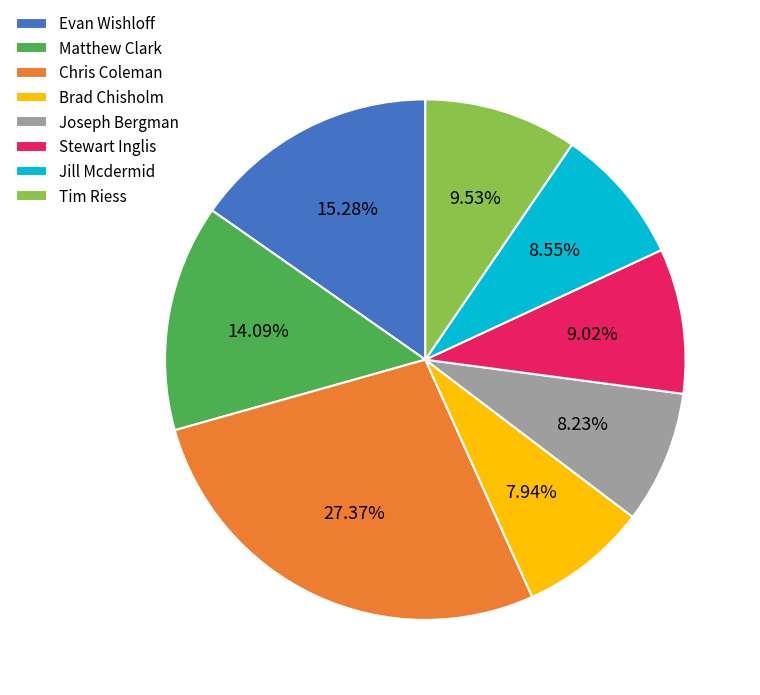

Which category has the biggest portion of the pie?

Chris Coleman